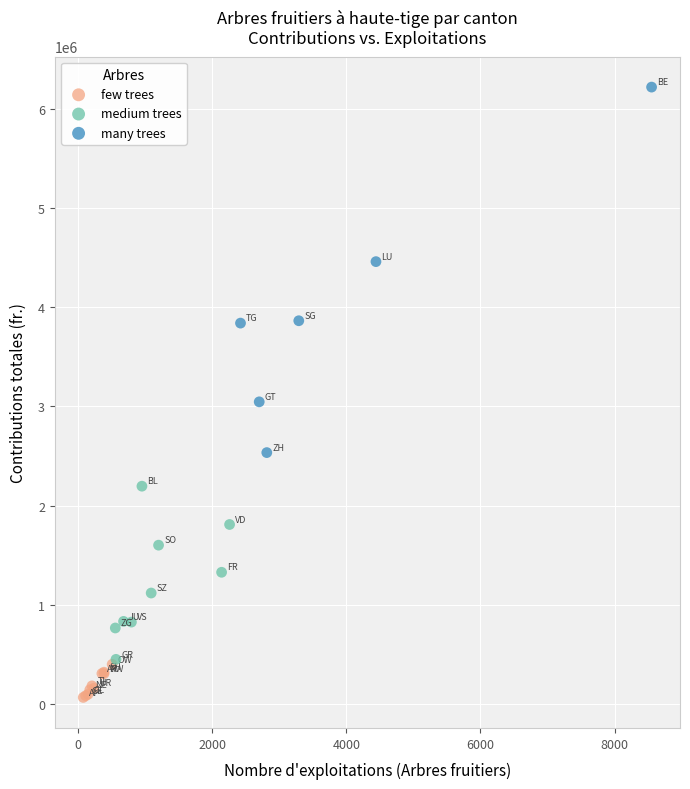

Which series reaches the maximum Y coordinate?

many trees